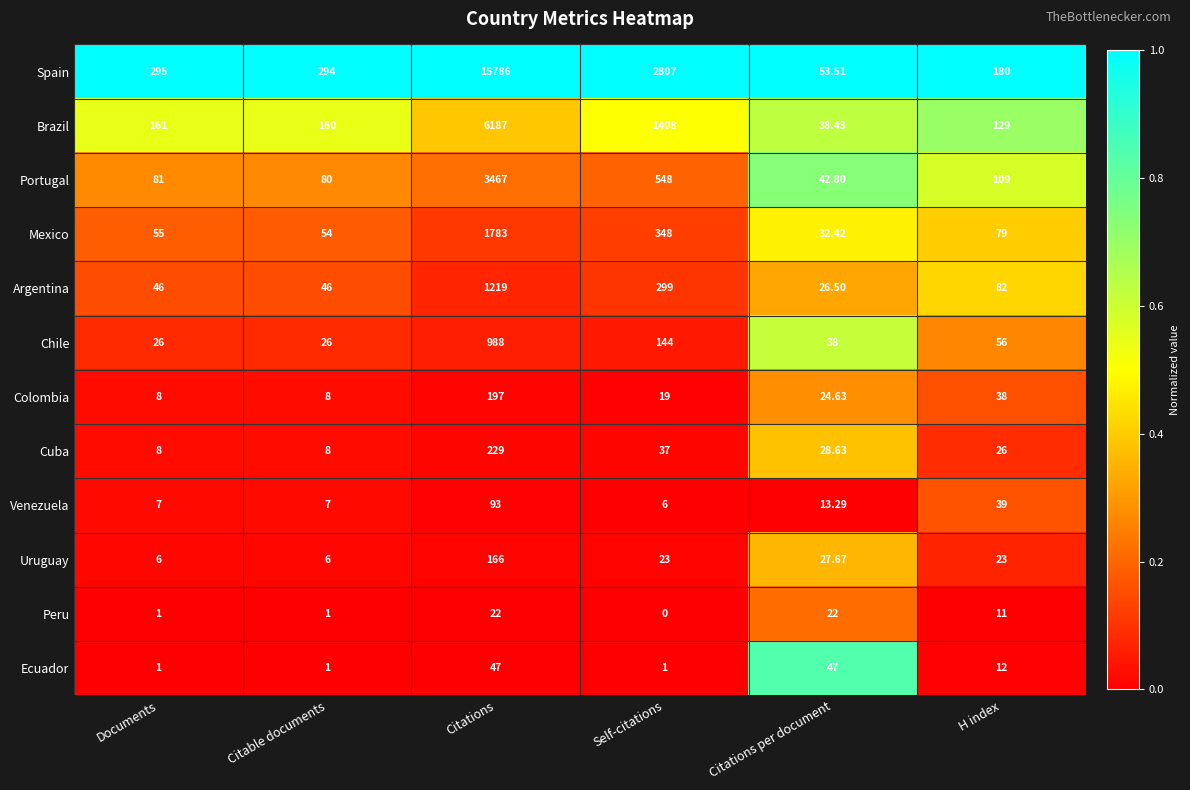

At which label is Ecuador closest to 24?

H index